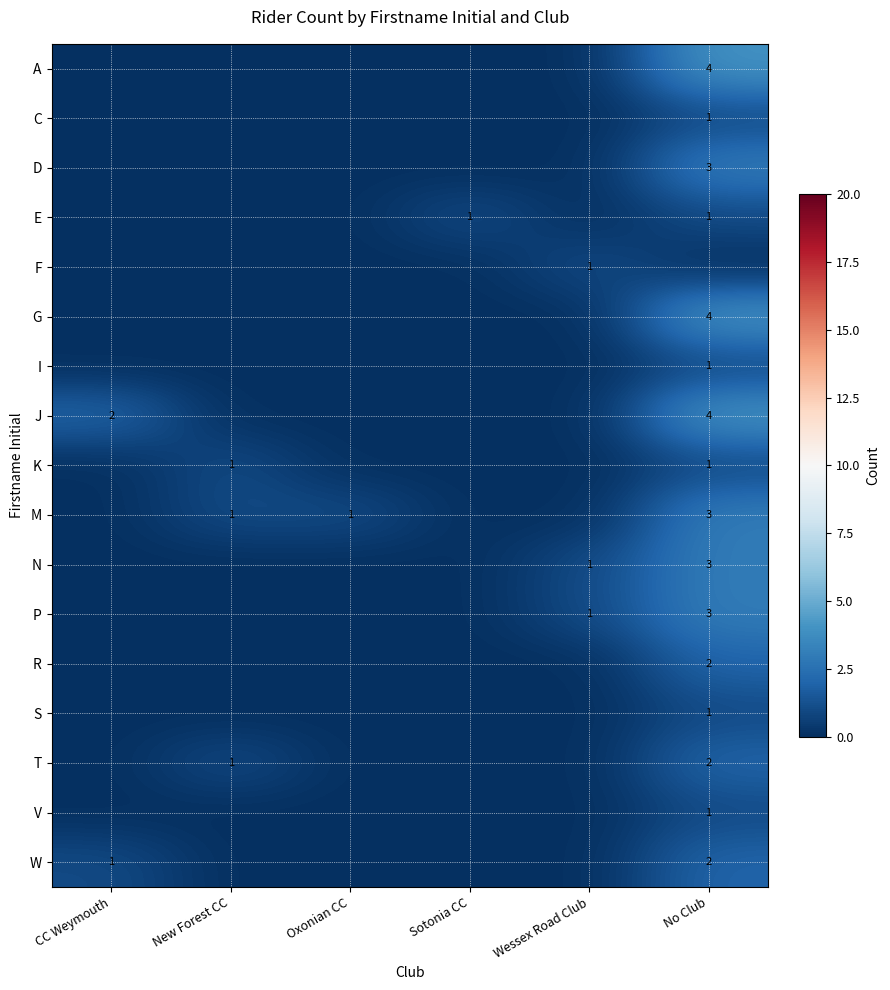

True or false: E has a value of 2 at Sotonia CC.

False